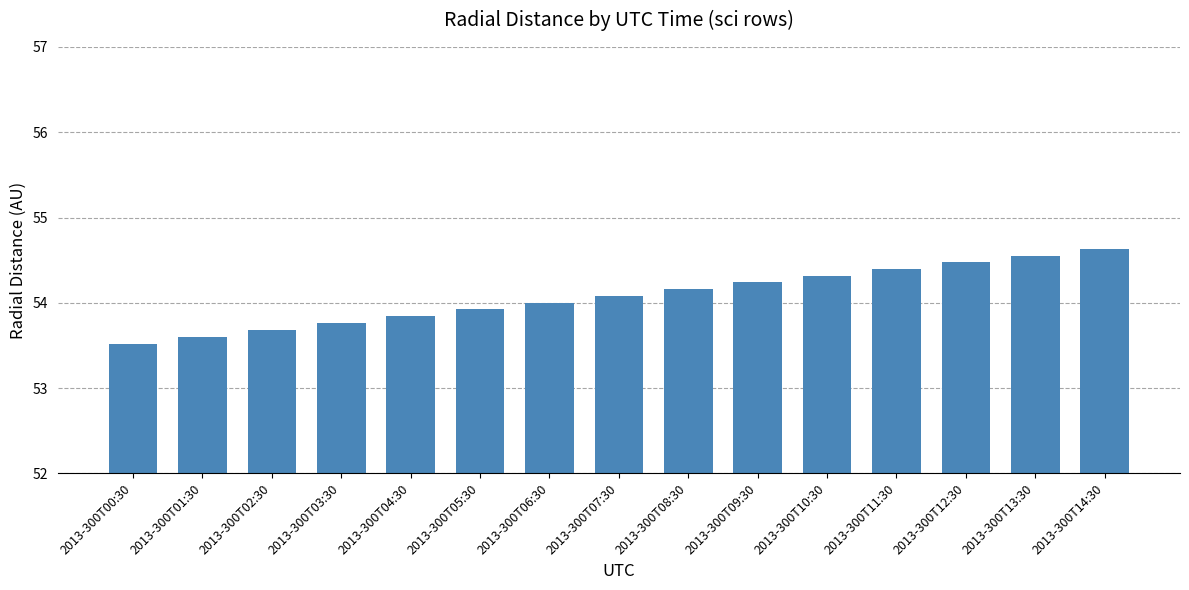

Reading left to right, extract all data points from this chart.

2013-300T00:30=53.5	2013-300T01:30=53.6	2013-300T02:30=53.7	2013-300T03:30=53.8	2013-300T04:30=53.8	2013-300T05:30=53.9	2013-300T06:30=54.0	2013-300T07:30=54.1	2013-300T08:30=54.2	2013-300T09:30=54.2	2013-300T10:30=54.3	2013-300T11:30=54.4	2013-300T12:30=54.5	2013-300T13:30=54.6	2013-300T14:30=54.6